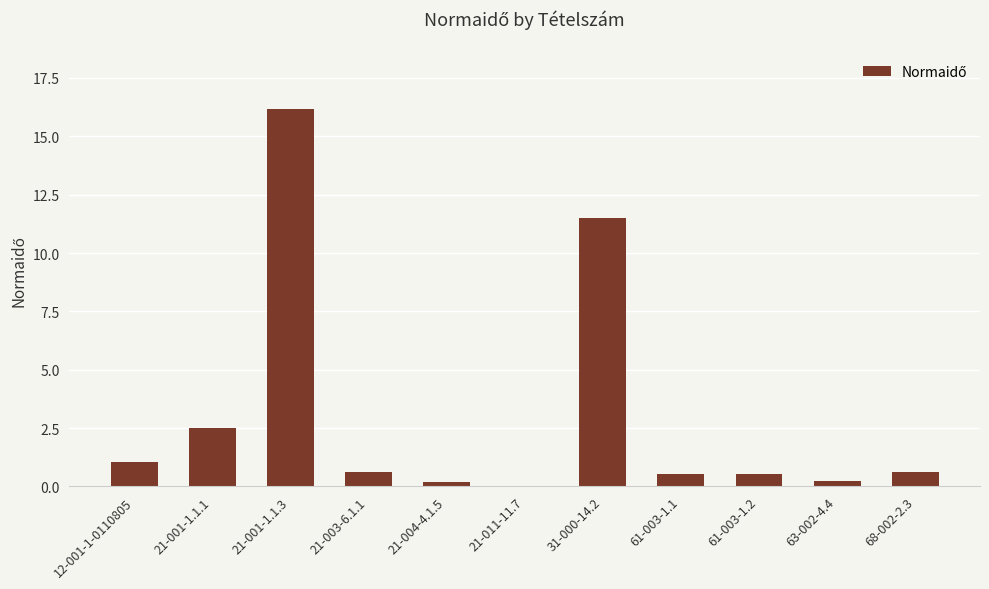

How many categories are shown in the chart?

11